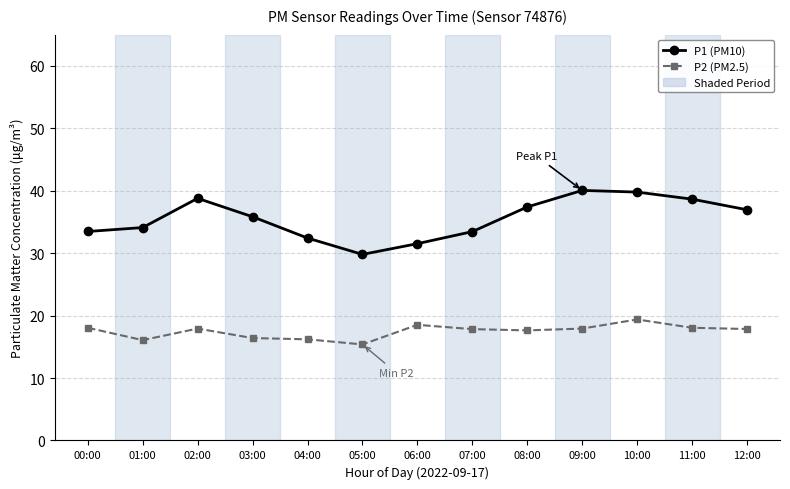

What is the approximate value of P1 (PM10) at 00:00?

33.5